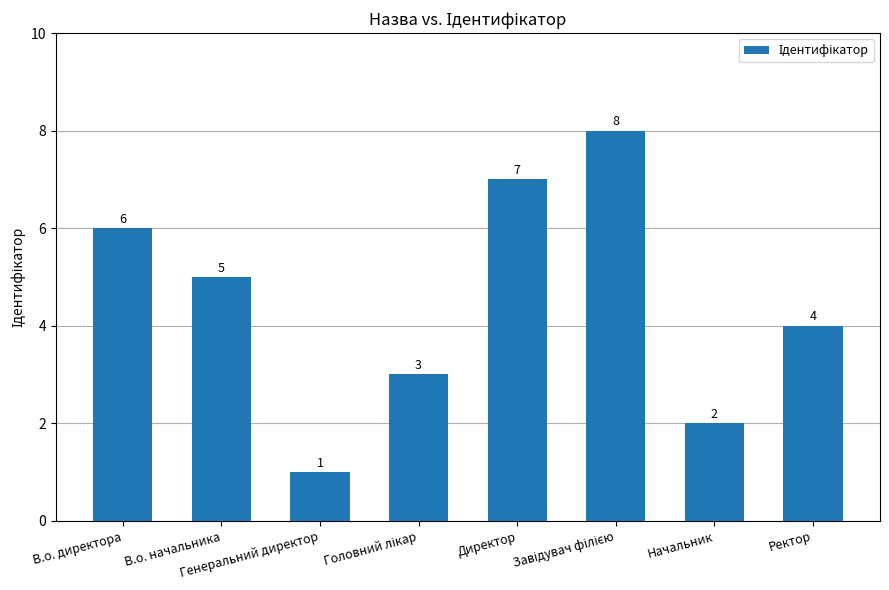

Are the bars grouped side by side (vs. stacked)?

No